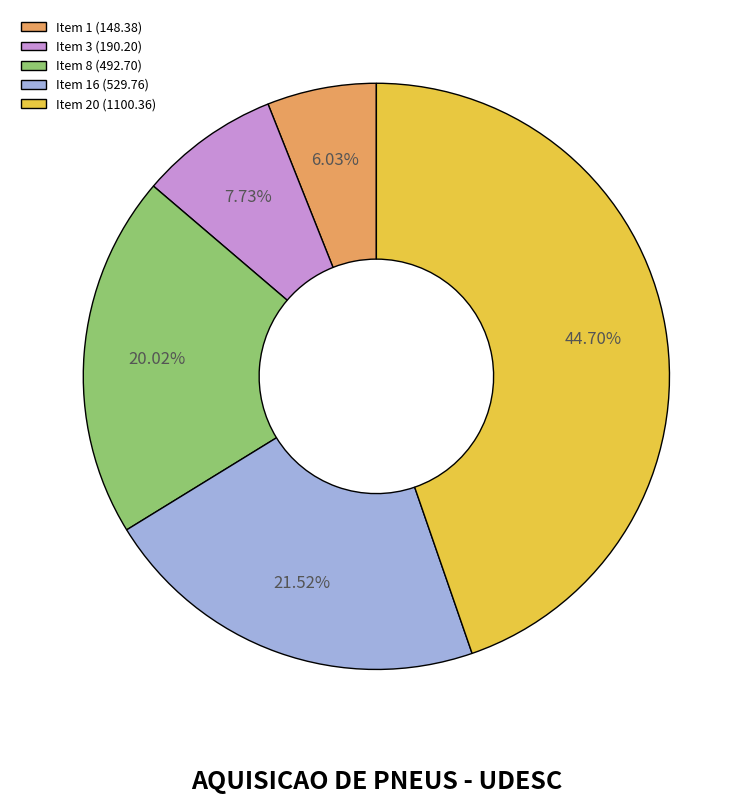

Rank the categories by value from highest to lowest.

Item 20 (1100.36), Item 16 (529.76), Item 8 (492.70), Item 3 (190.20), Item 1 (148.38)